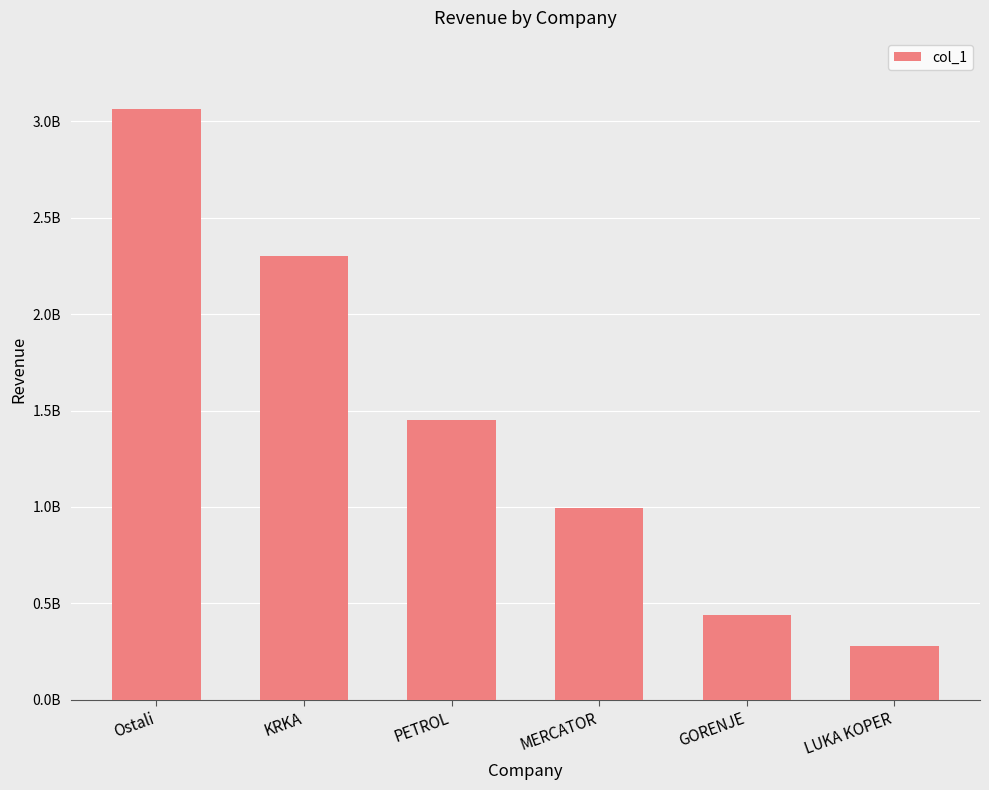

Which has a higher value, LUKA KOPER or MERCATOR?

MERCATOR